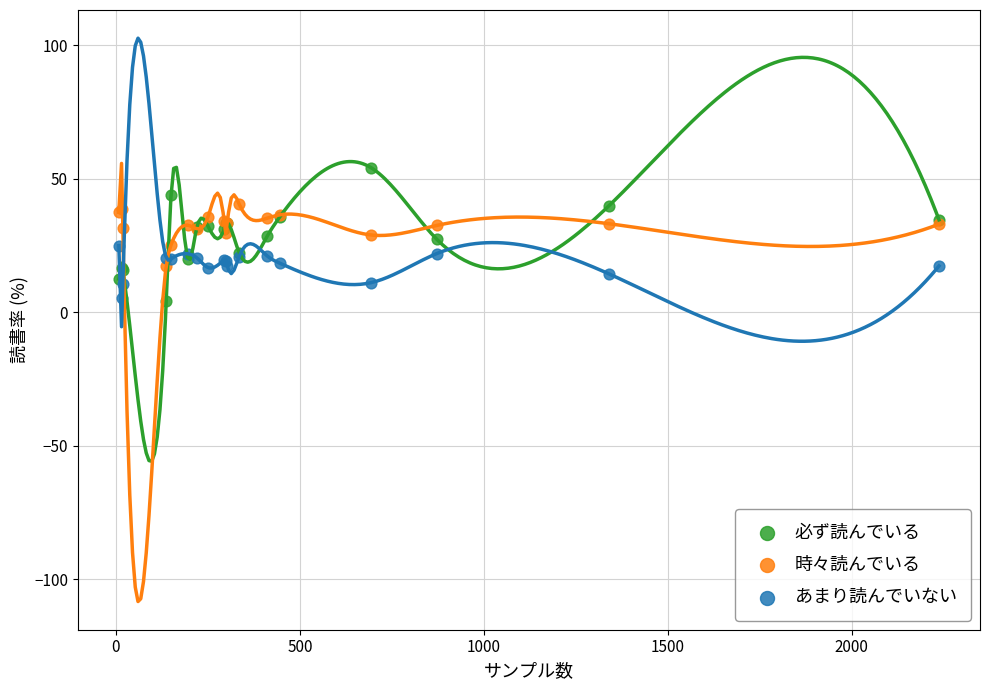

Which series has the widest spread of Y values?

必ず読んでいる